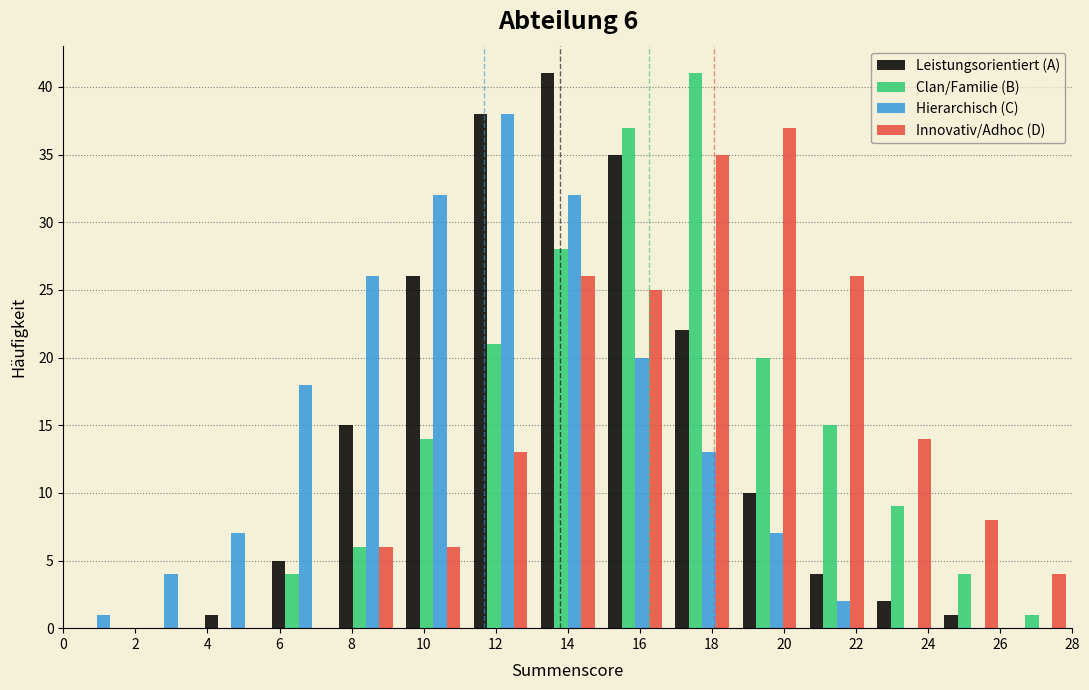

In the Clan/Familie (B) series, which range on the x-axis has the tallest bar?

16.8 to 18.6